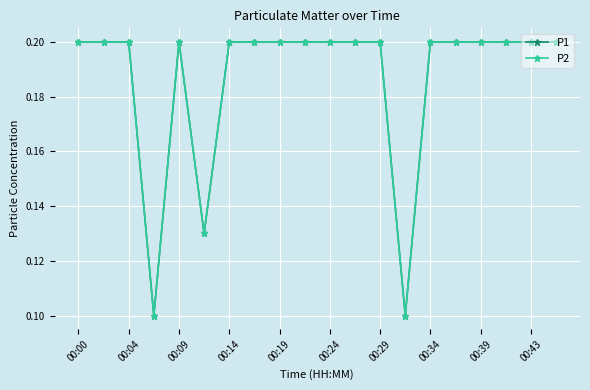

Is this an area chart (filled region under the line)?

No